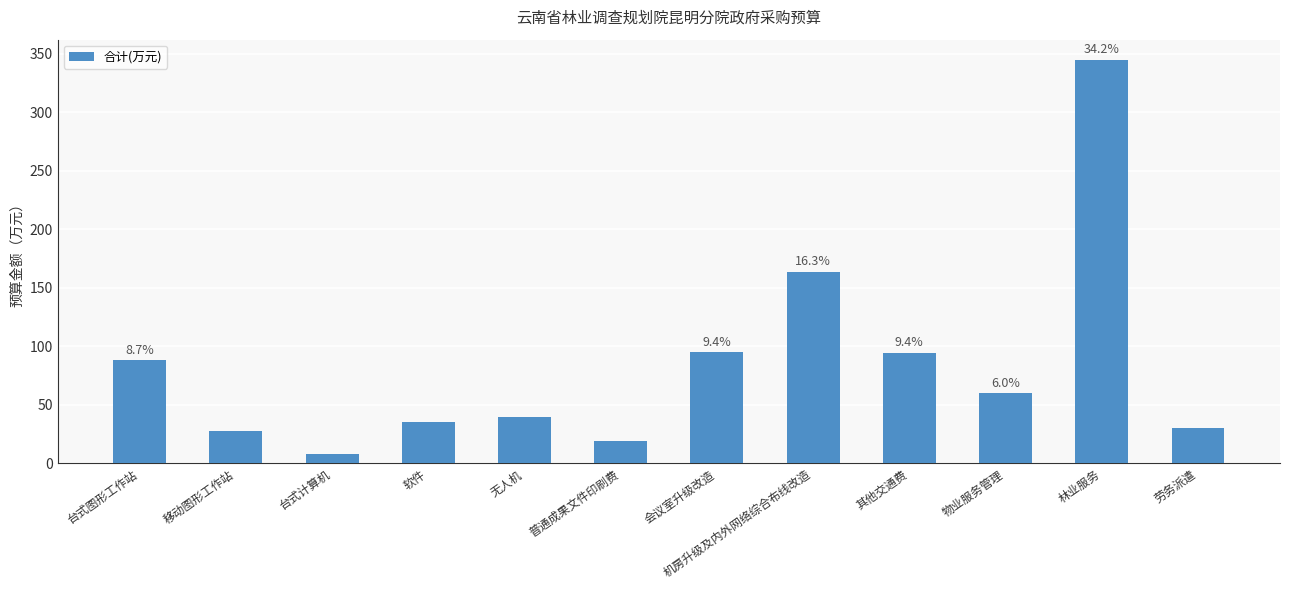

What is the difference between the maximum and minimum values?

336.6